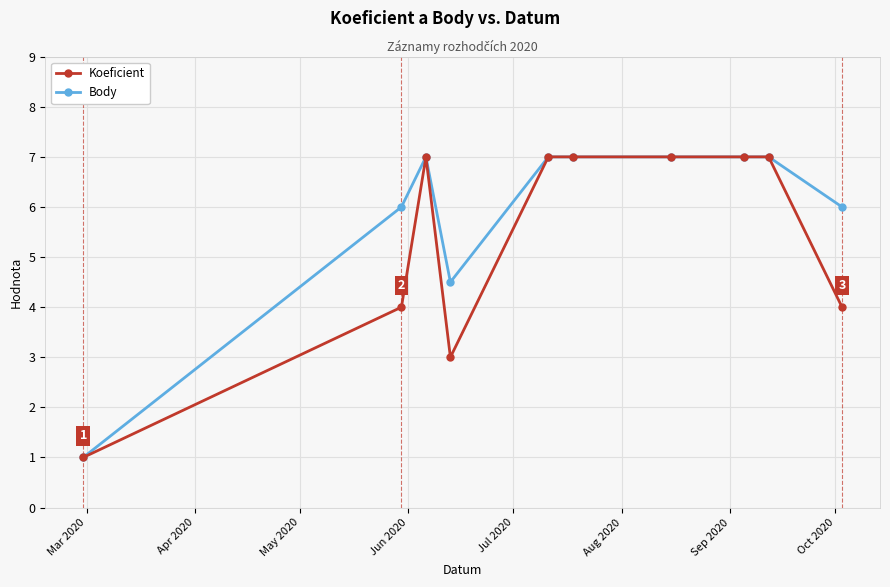

List the series in order of their overall mean, highest first.

Body, Koeficient